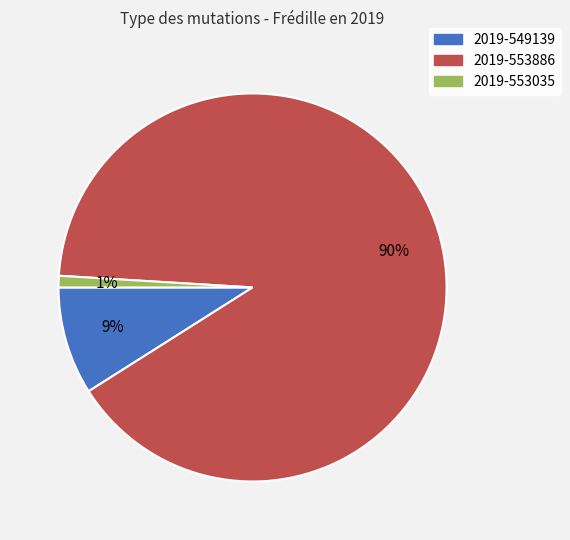

How many slices are in this pie chart?

3